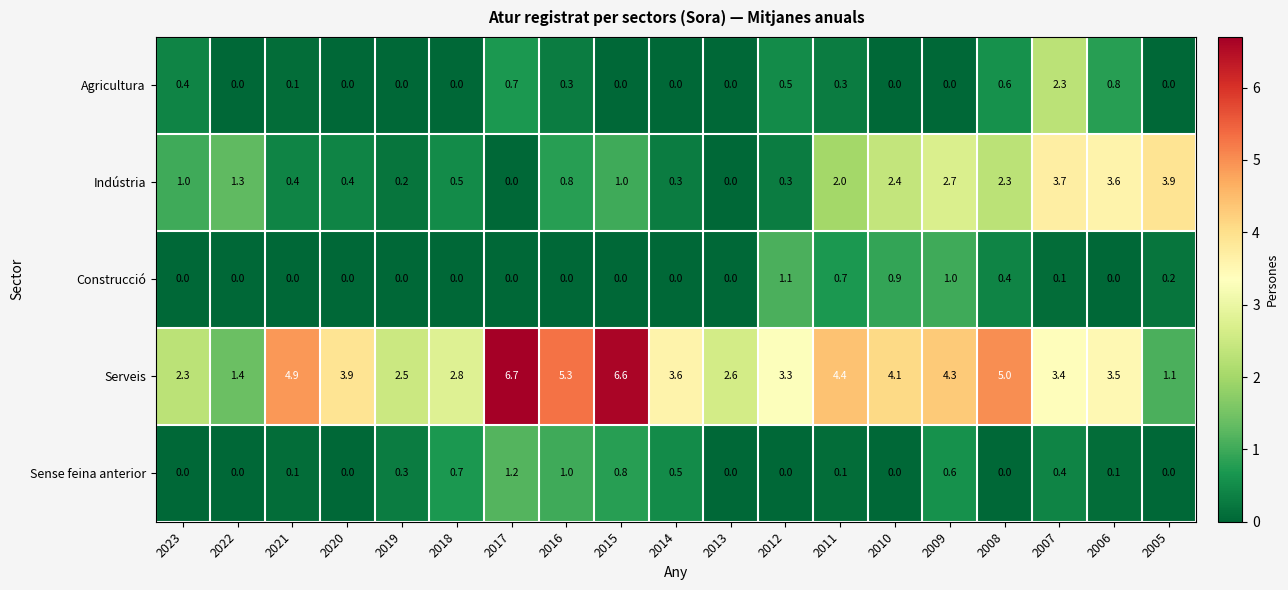

What is the total value across all series at 2019?

3.0